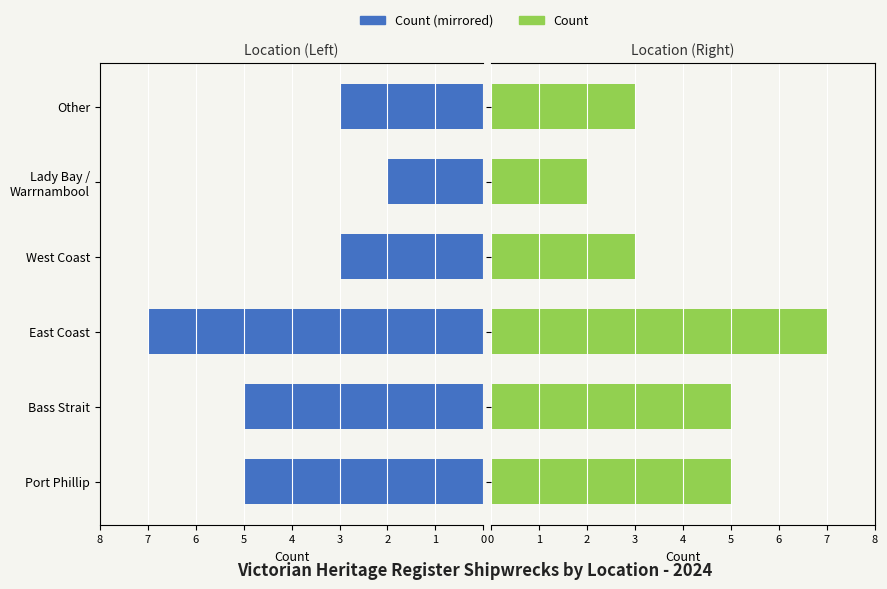

What is the value of the 5th bar from the left?

2